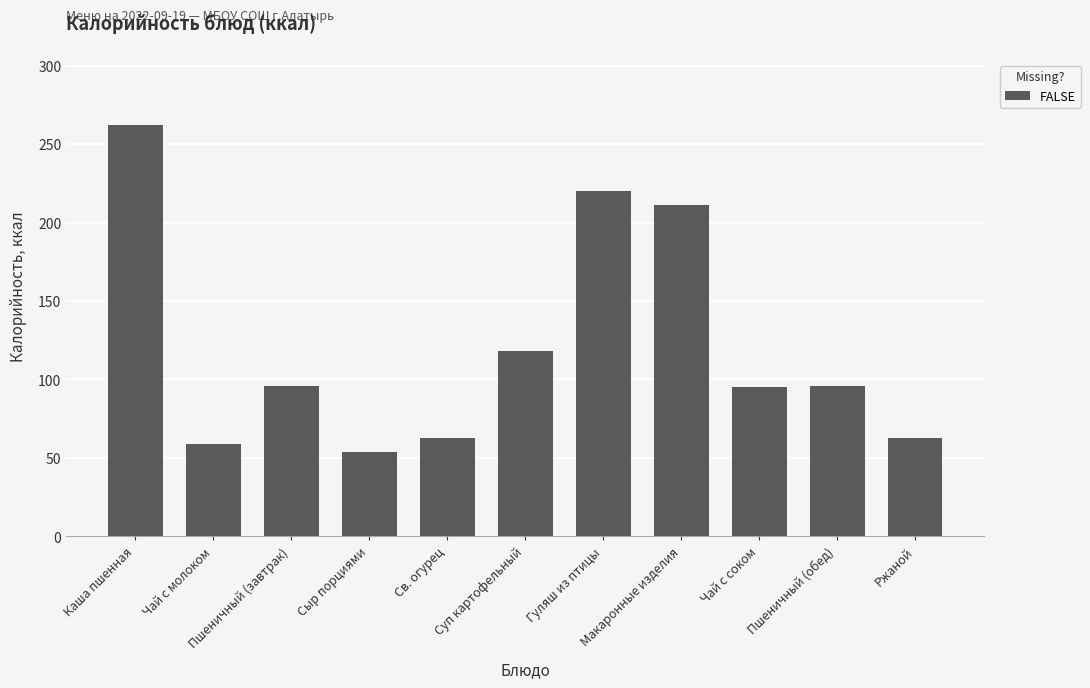

True or false: the data shows 92 at Гуляш из птицы.

False